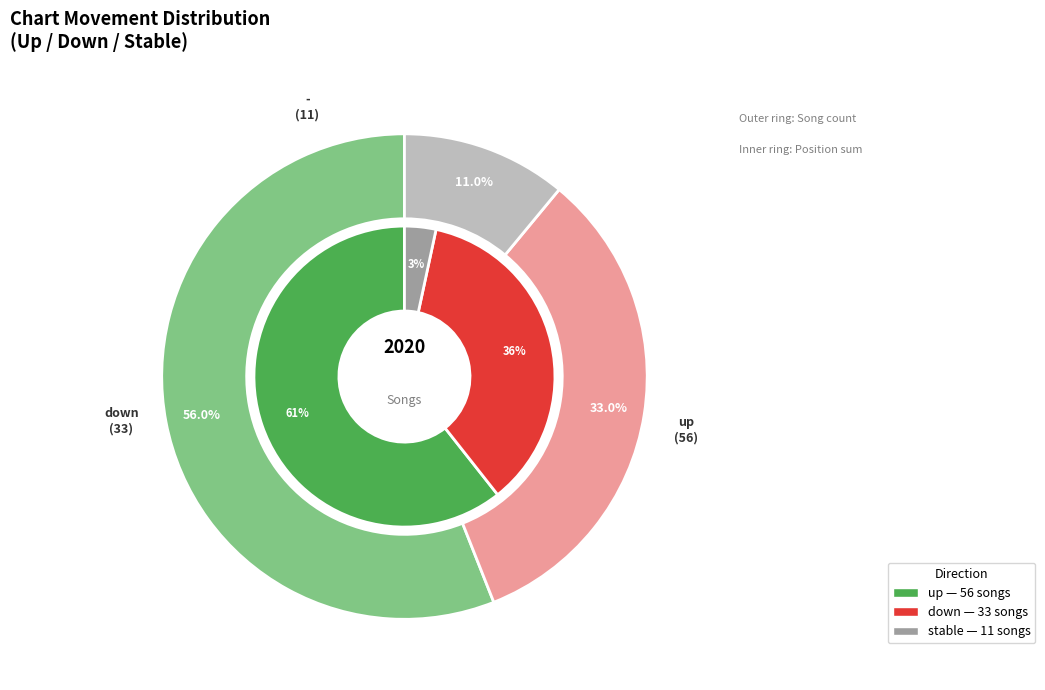

Does down account for over 50% of the chart?

No